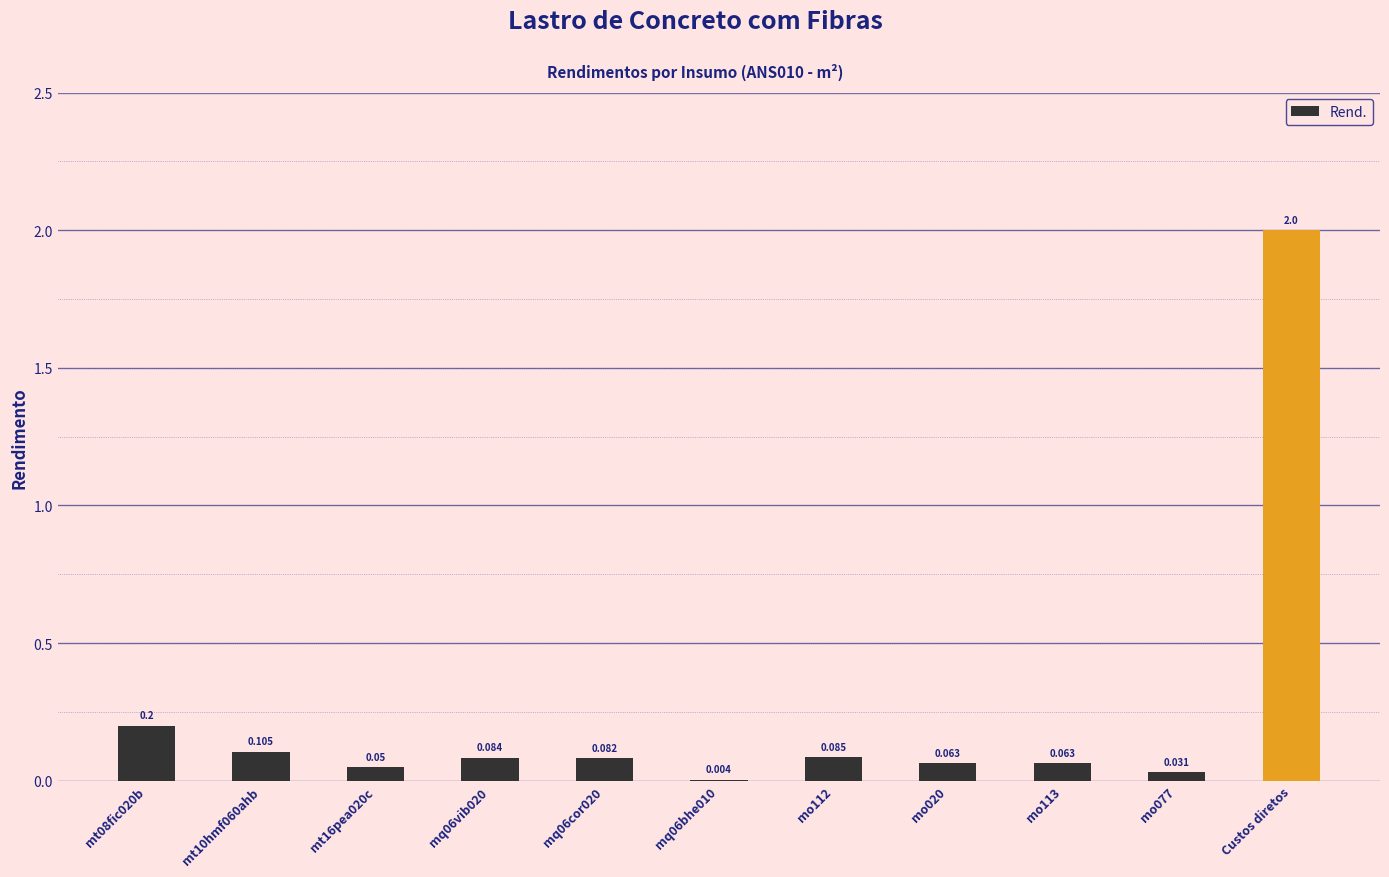

What is the average value?

0.3